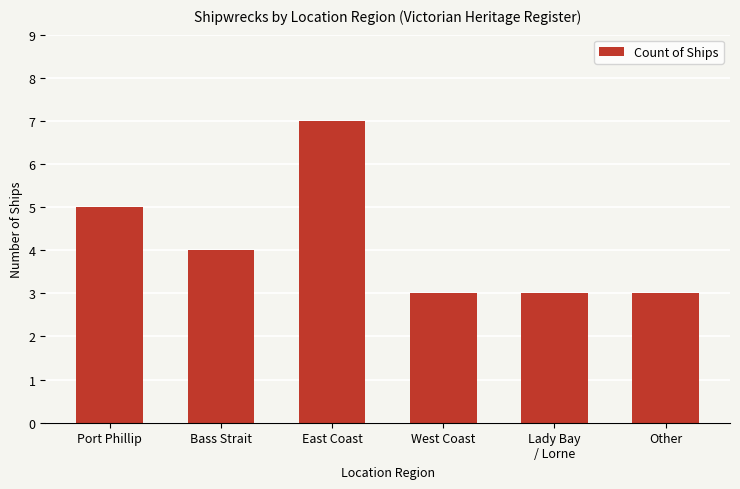

Where does the data first go above 4?

Port Phillip